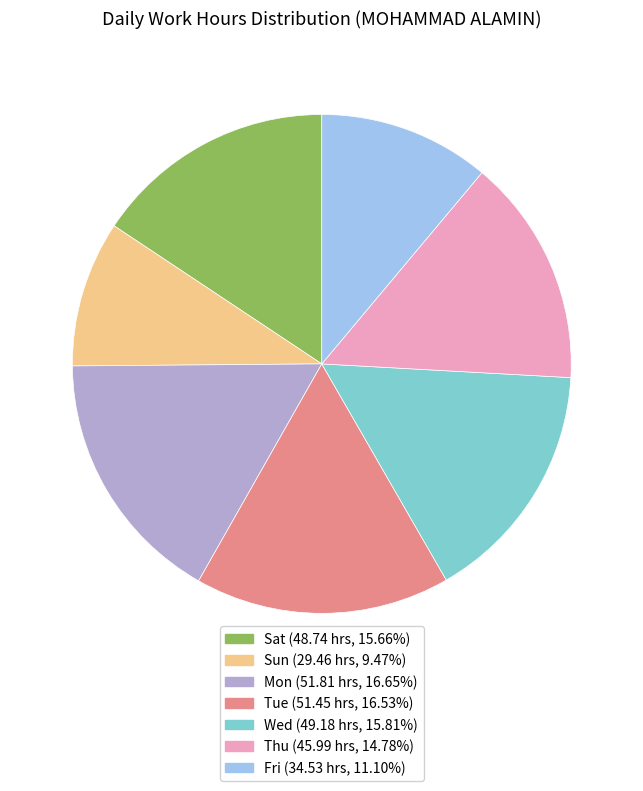

Count the number of slices in the pie.

7